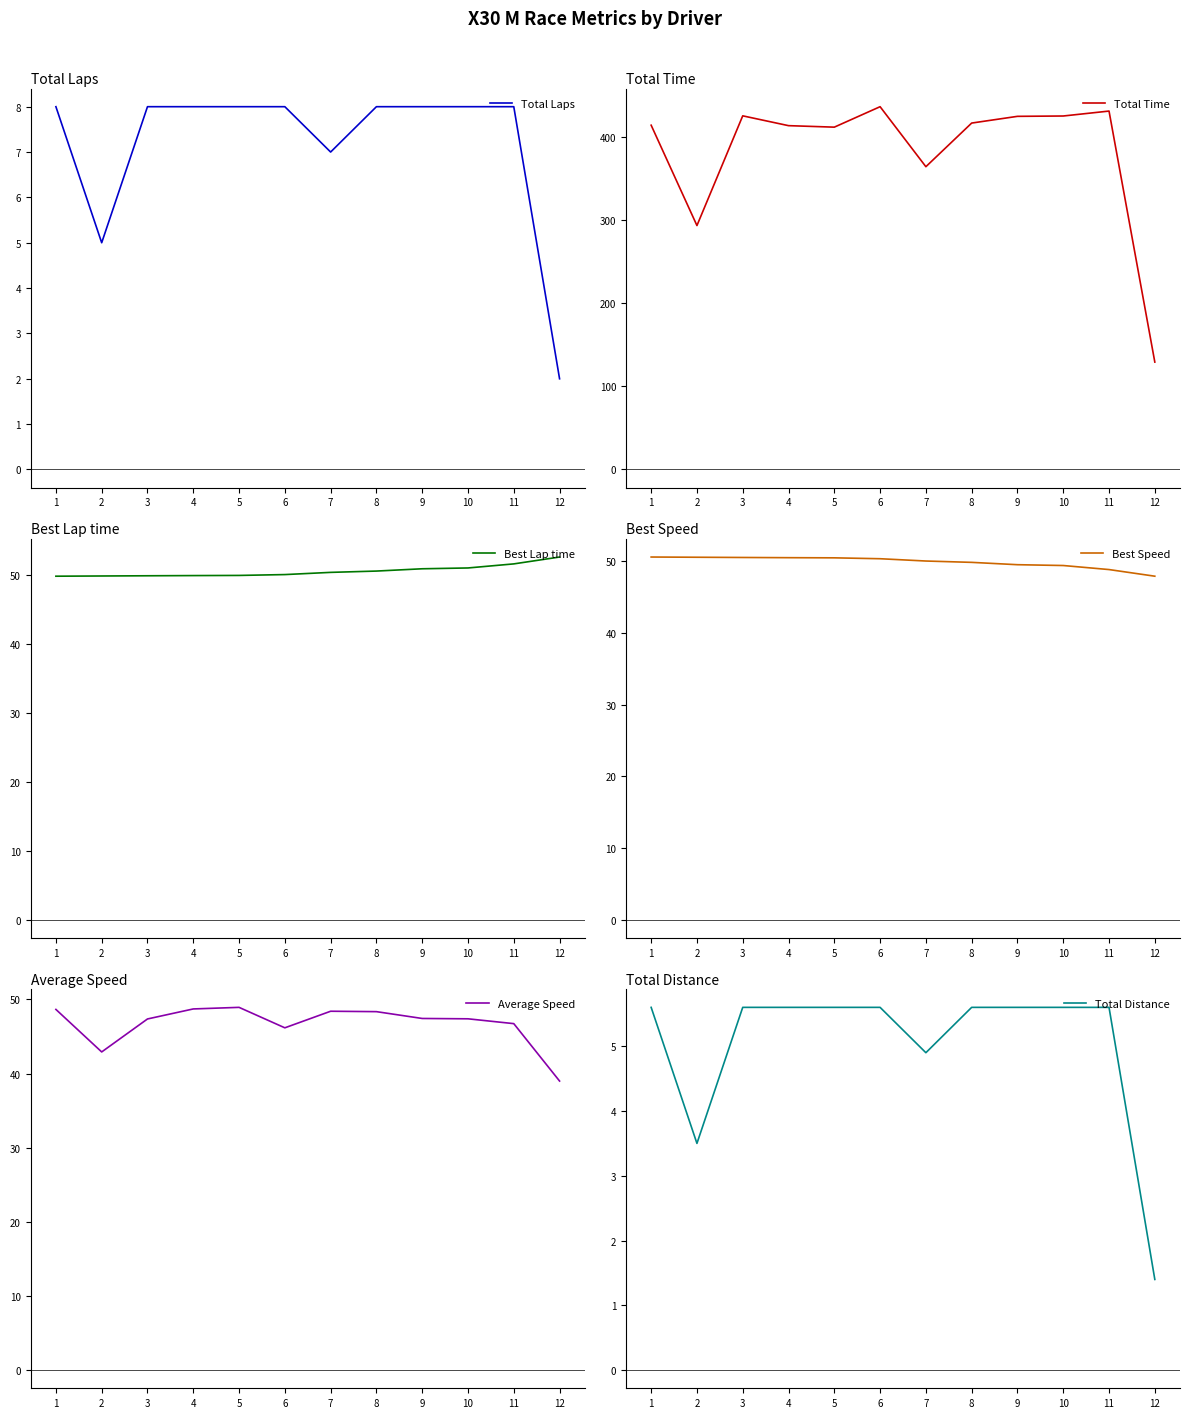

True or false: Average Speed has a value of 10.4 at 11.

False